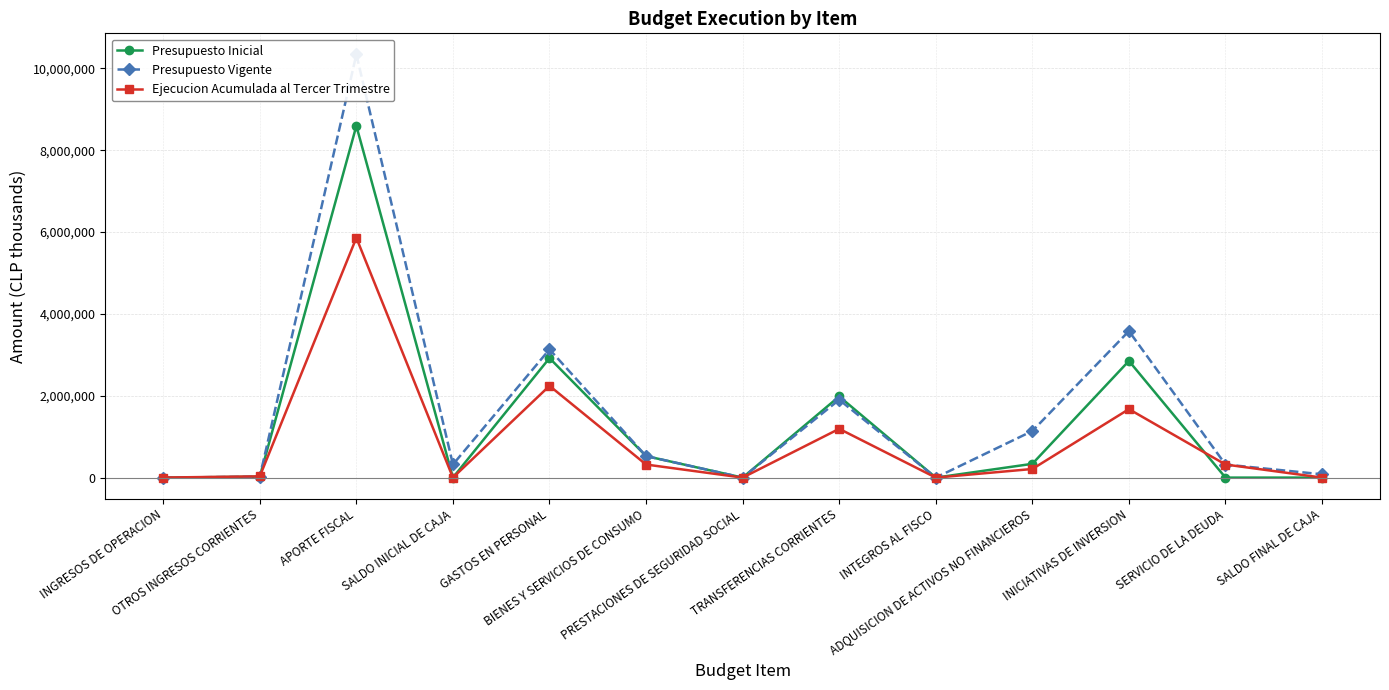

At which category does Ejecucion Acumulada al Tercer Trimestre reach its first local peak?

APORTE FISCAL